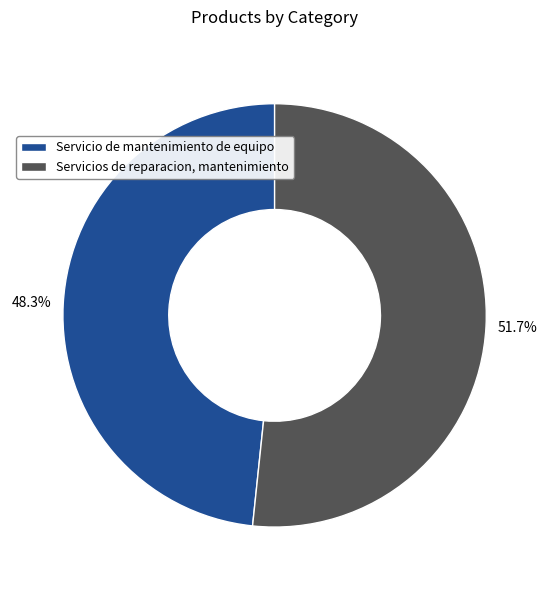

To the nearest percent, what portion does Servicio de mantenimiento de equipo represent?

48%